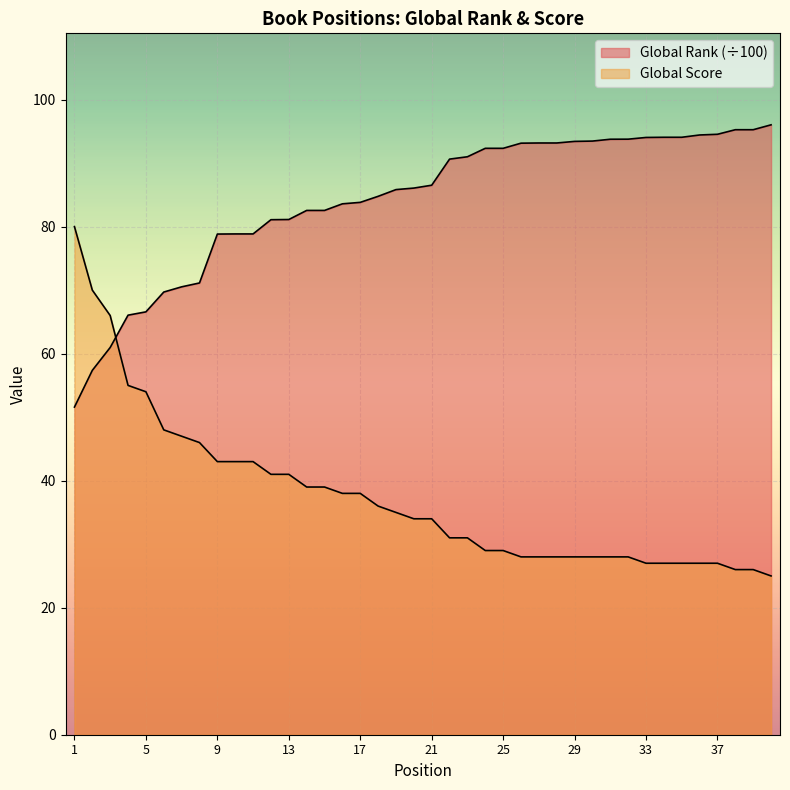

Which category has the highest value across all series?

40